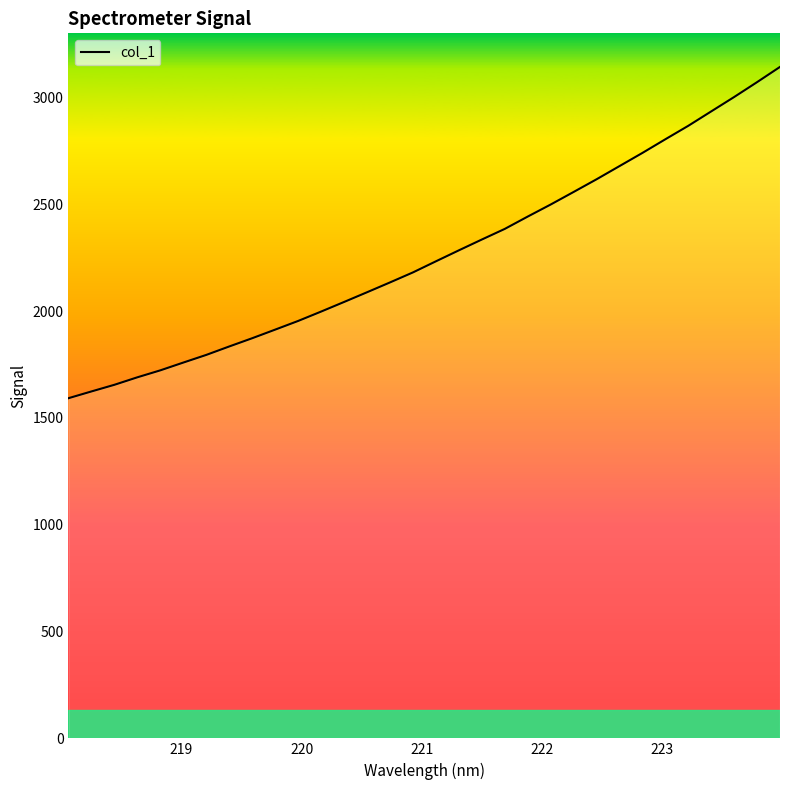

How many lines are shown in the chart?

1